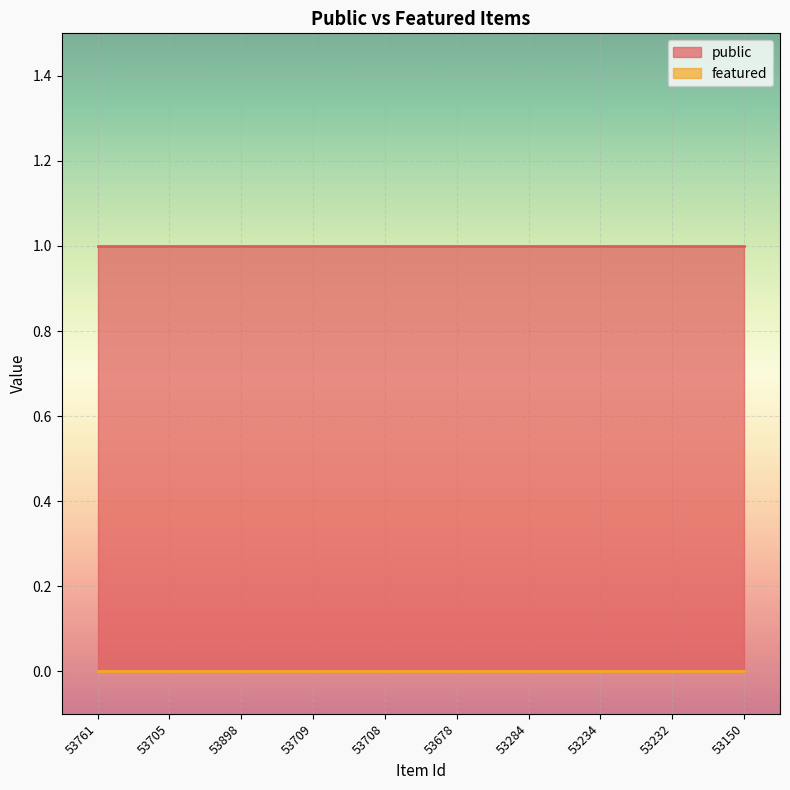

Reading right to left, extract all data points from this chart.

public: 53150=1	53232=1	53234=1	53284=1	53678=1	53708=1	53709=1	53898=1	53705=1	53761=1
featured: 53150=0	53232=0	53234=0	53284=0	53678=0	53708=0	53709=0	53898=0	53705=0	53761=0